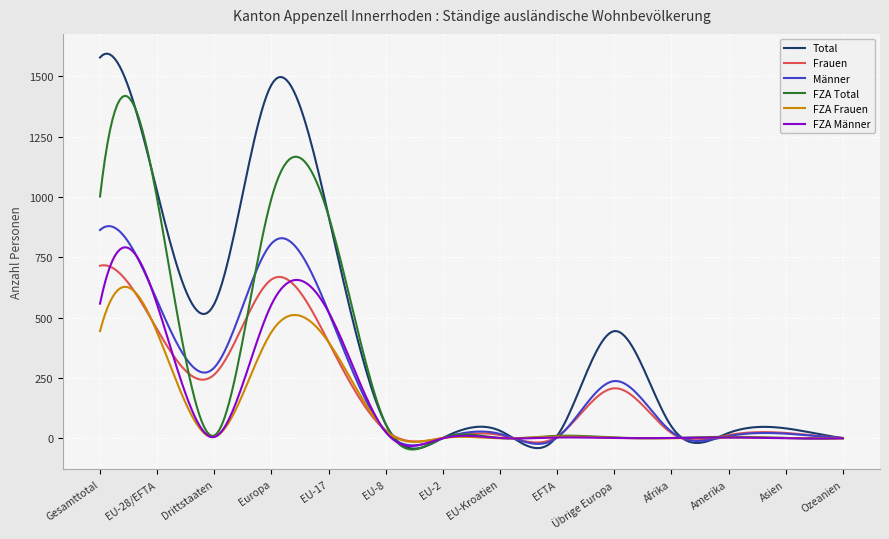

Which series has the widest spread of values?

Total